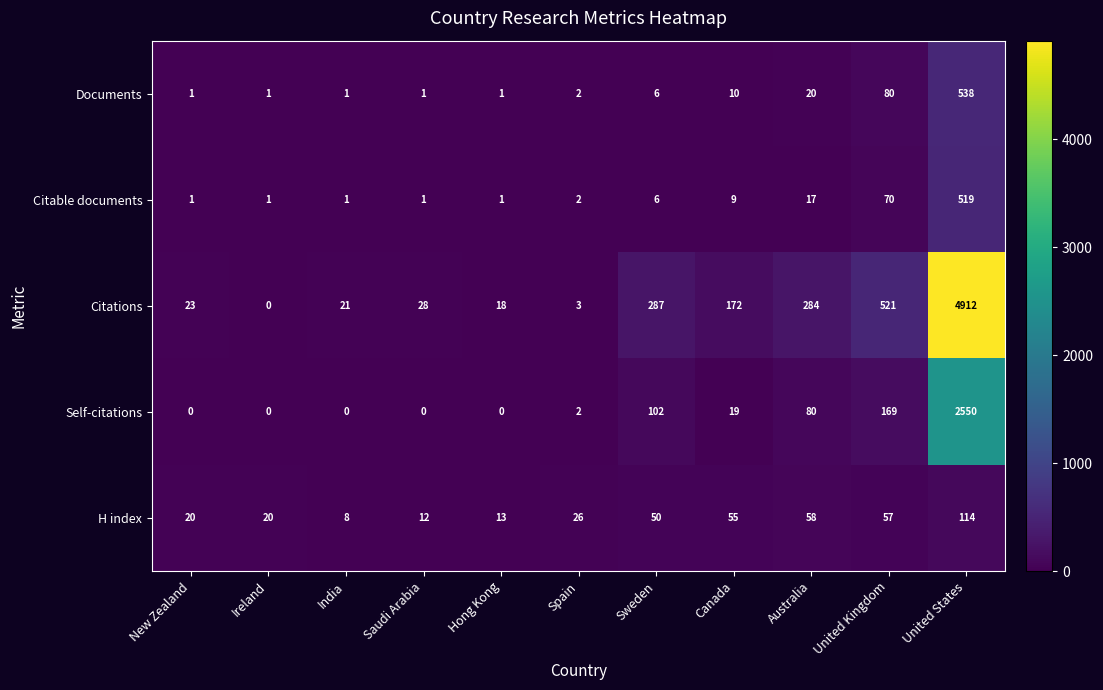

What is the total value across all series at Hong Kong?

33